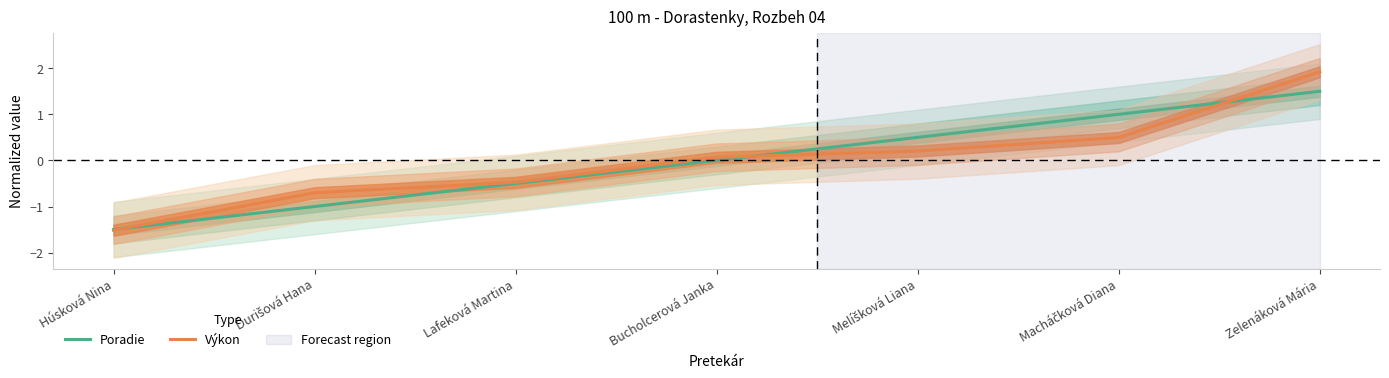

Rank the series at Bucholcerová Janka from highest to lowest value.

Výkon, Poradie